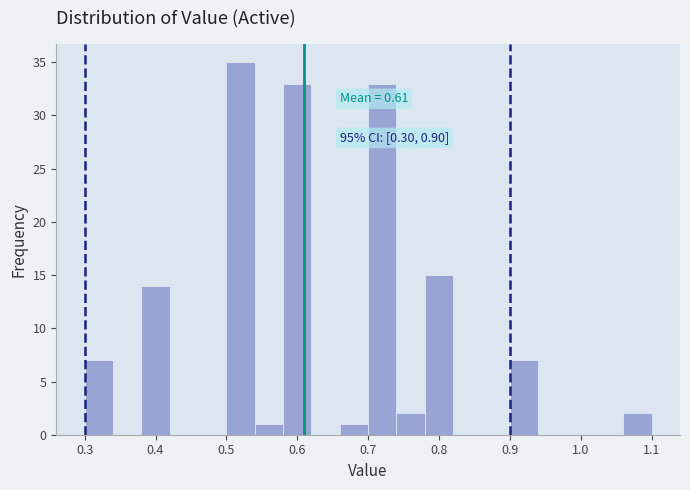

Over which range of the x-axis is the bar tallest?

0.50 to 0.54